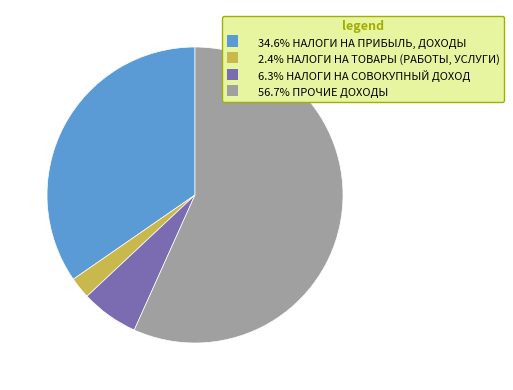

Does 56.7% ПРОЧИЕ ДОХОДЫ represent more than half of the total?

Yes